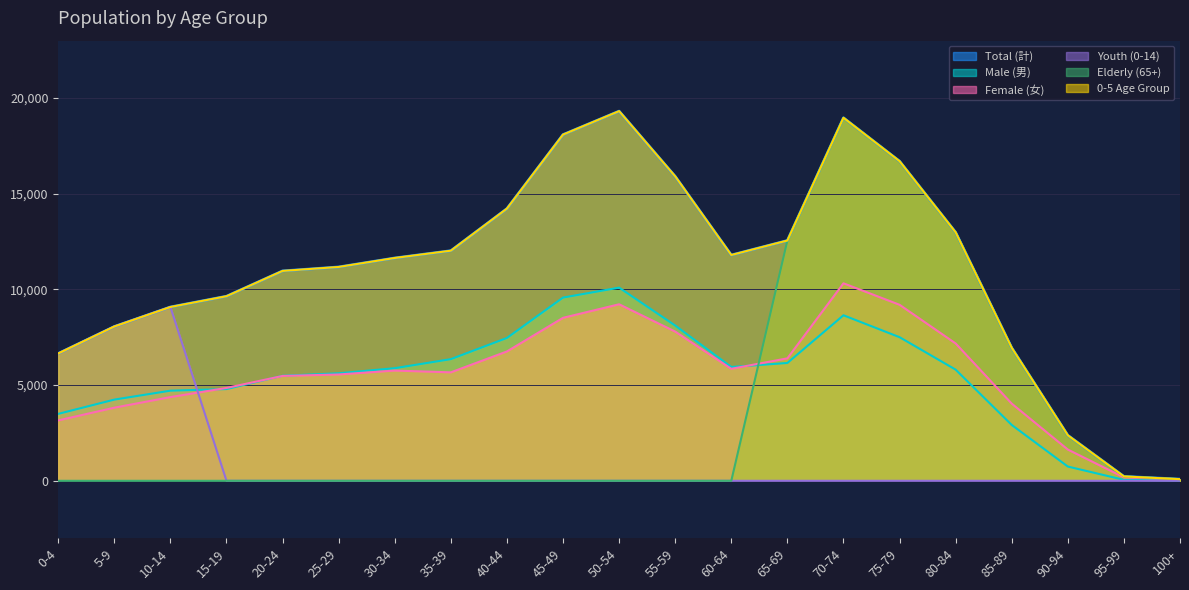

What is the sum of all Youth (0-14) values?

23796